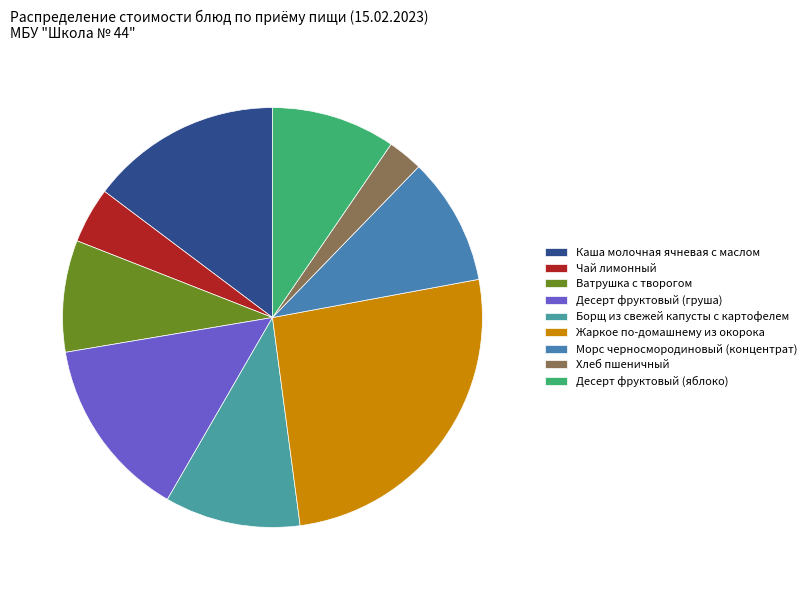

How many slices are in this pie chart?

9